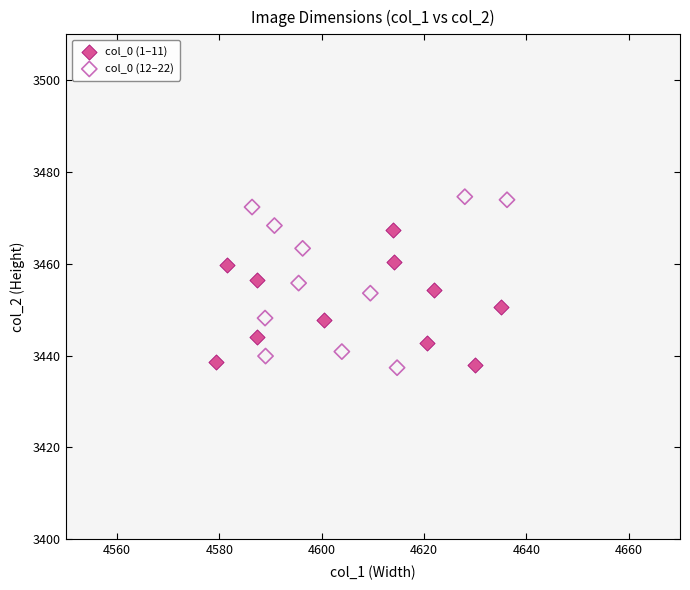

Which series has the widest spread of Y values?

col_0 (12–22)